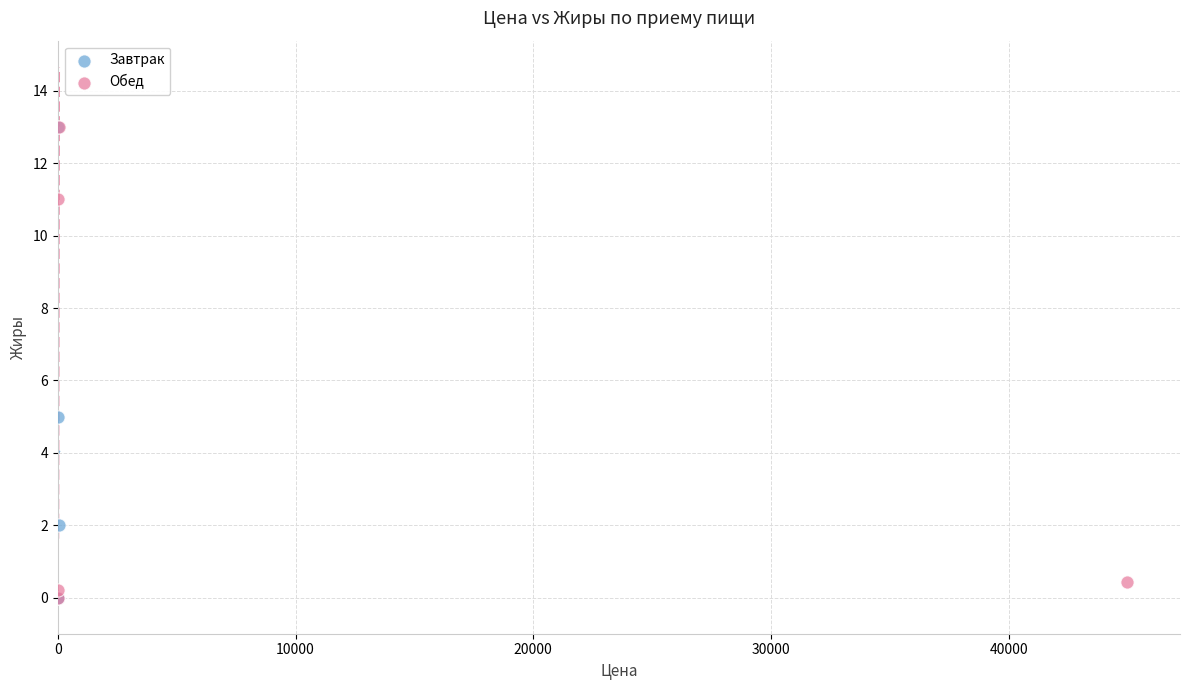

What are all the series names shown in the legend?

Завтрак, Обед